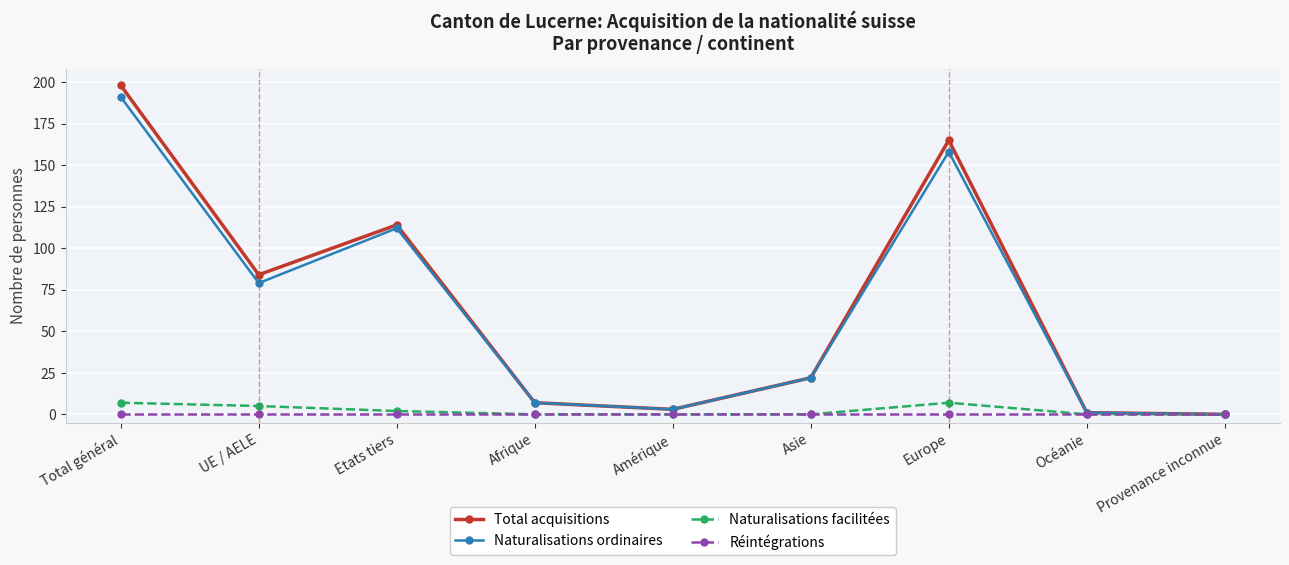

What is the label of the 4th point from the right?

Asie